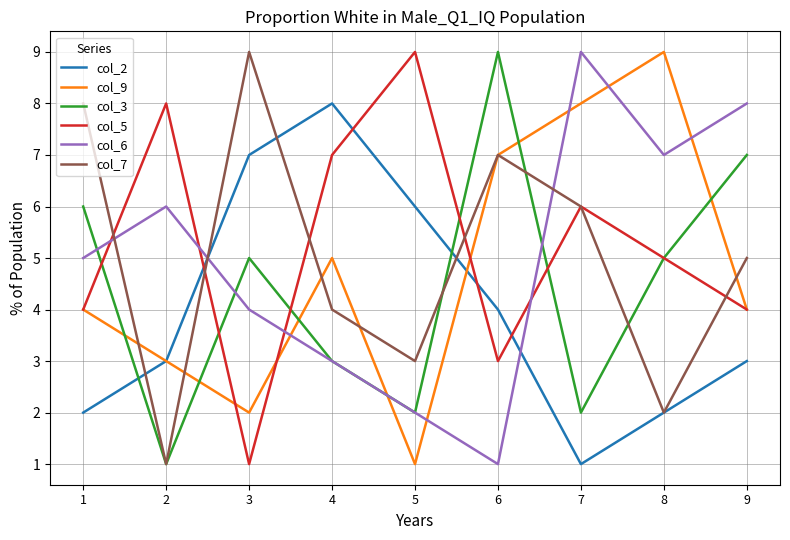

What are all the series names shown in the legend?

col_2, col_9, col_3, col_5, col_6, col_7